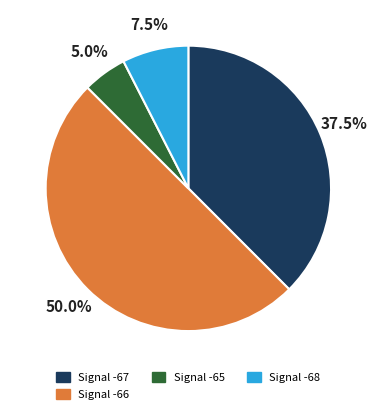

Is Signal -67 the majority of the pie?

No